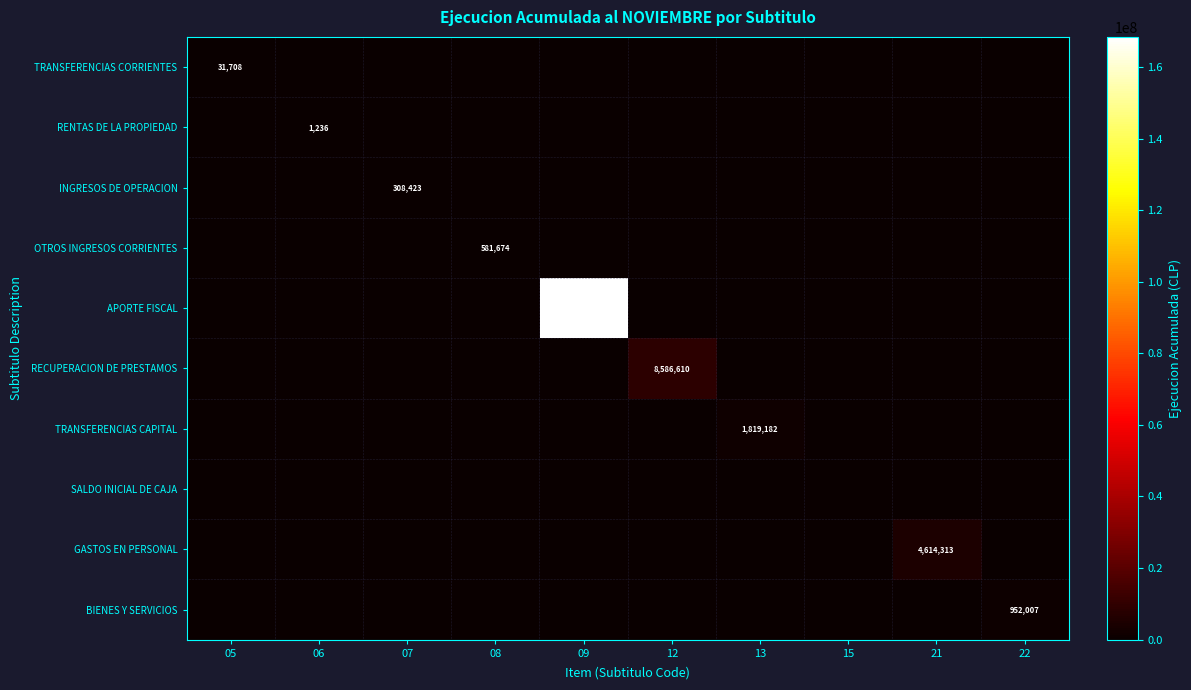

What is the total value across all series at 13?

1819182